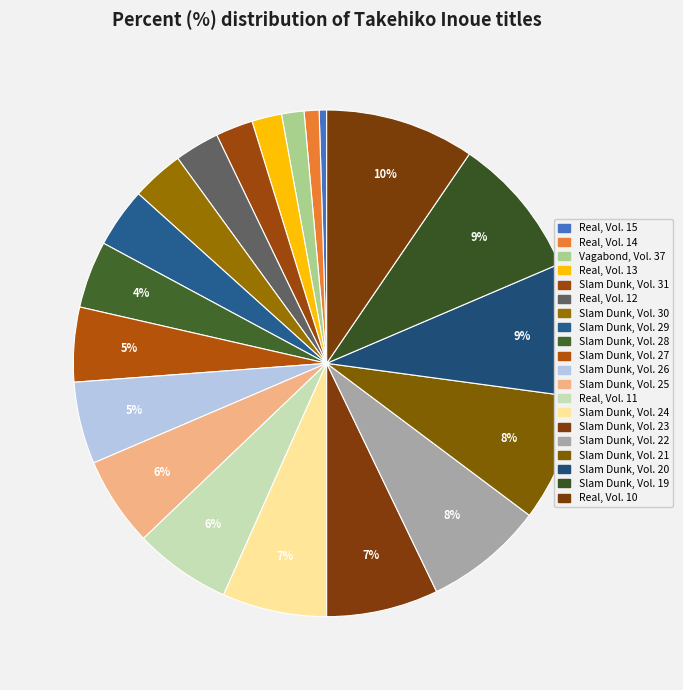

How many segments does this pie chart have?

20